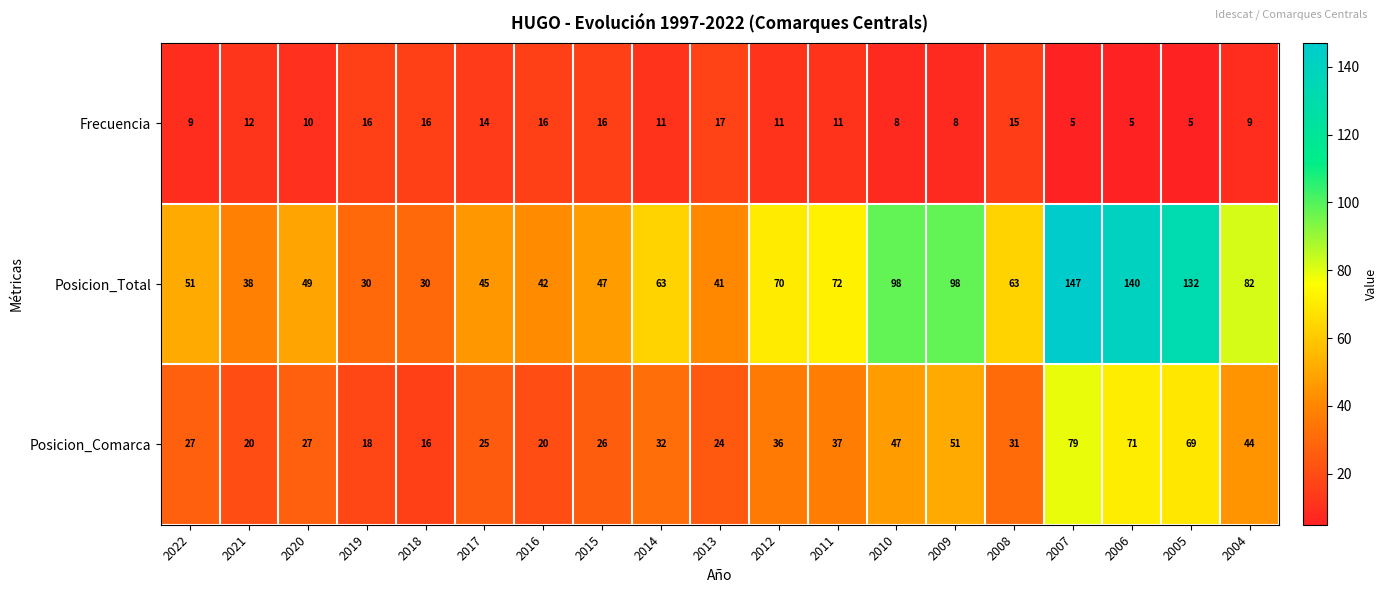

What is the spread (max minus min) of values at 2012?

59